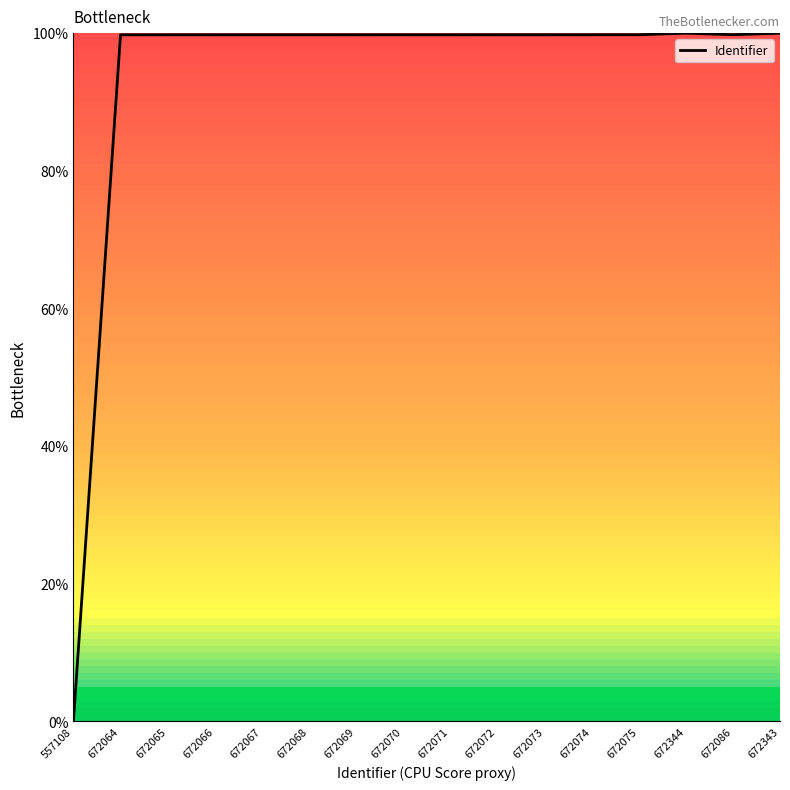

Approximately how many times larger is the value at 672343 compared to 672086?

1.0